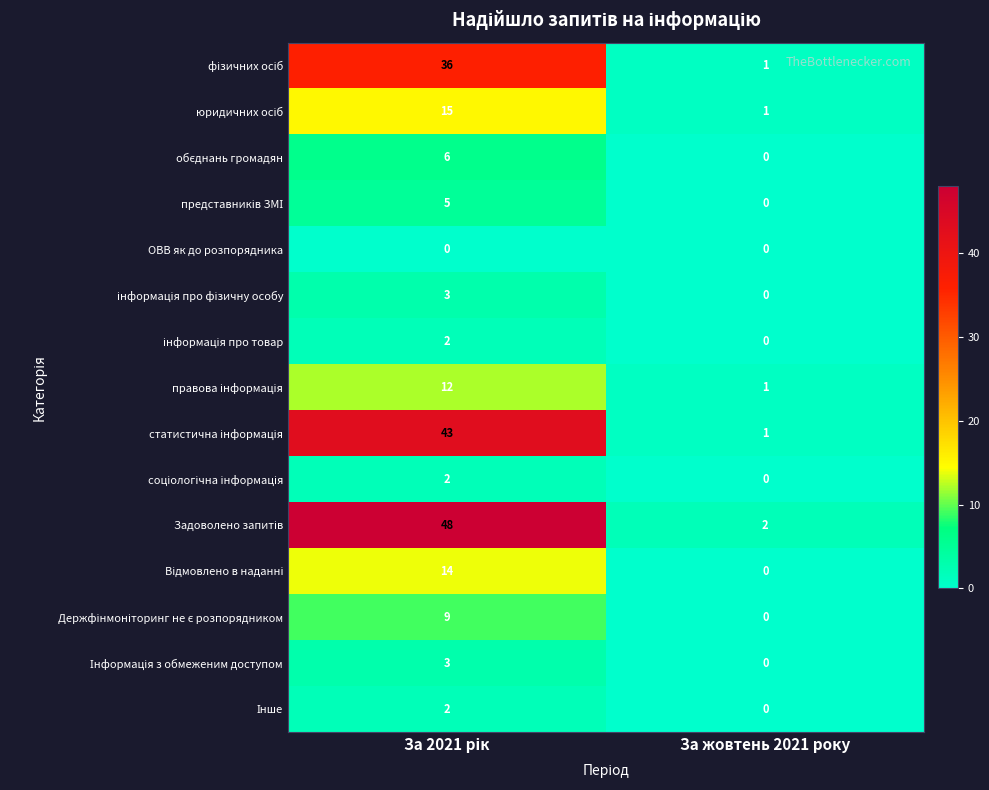

What is the greatest value displayed?

48